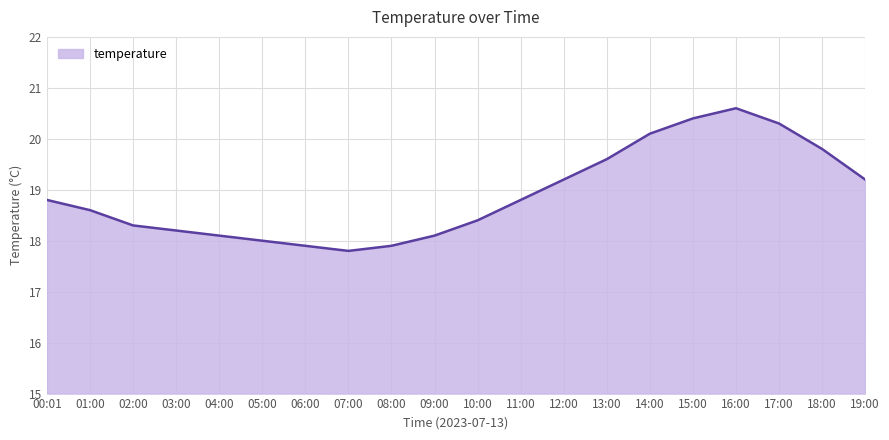

The value at 16:00 is 27.2. True or false?

False